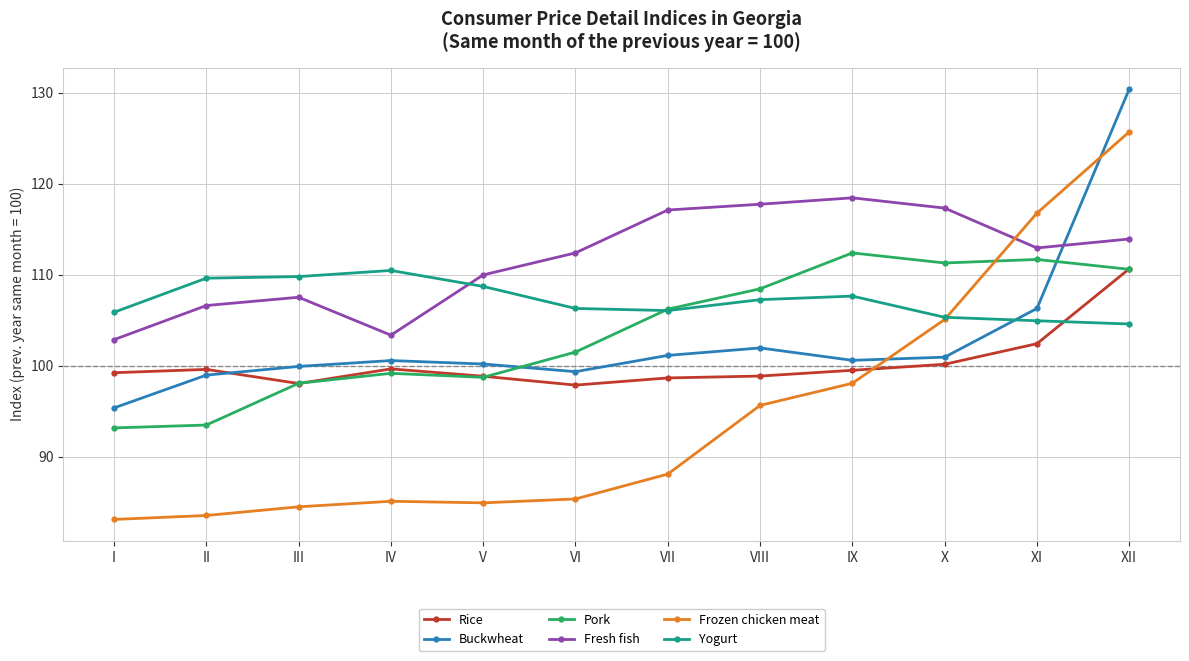

At which category does Pork reach its first local peak?

IV